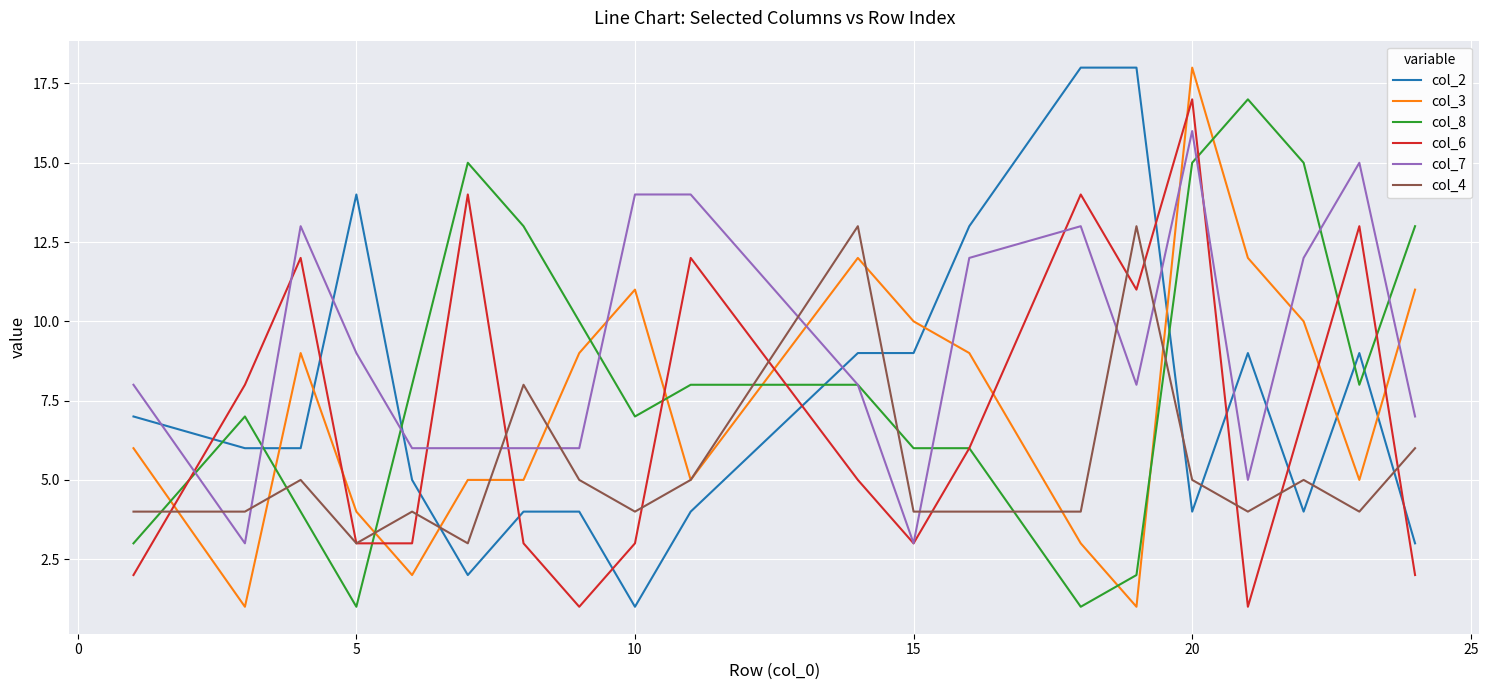

What is the sum of all col_4 values?

107